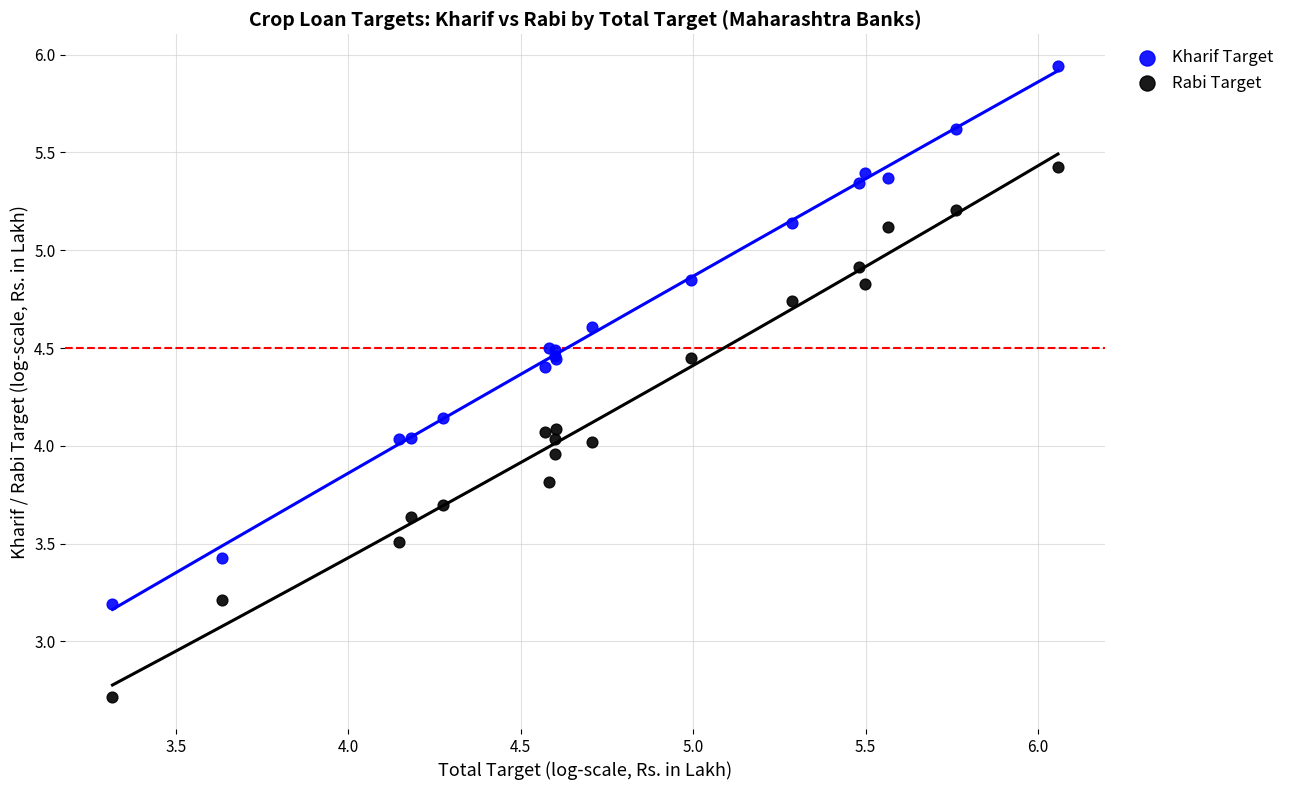

Which series contains the highest Y value?

Kharif Target